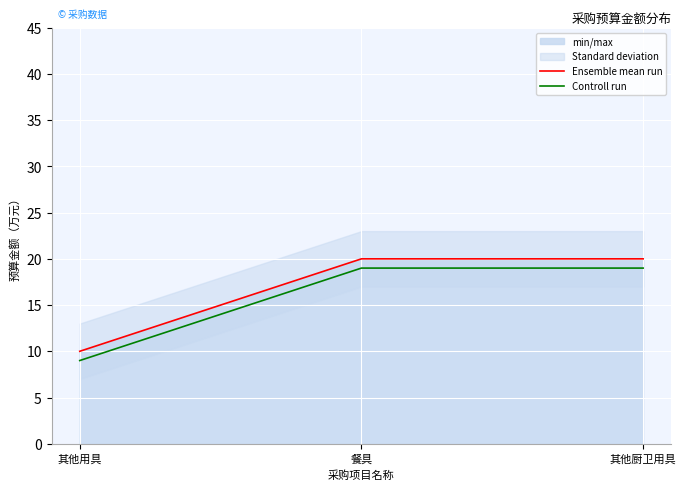

What is the highest value of the Controll run series?

19